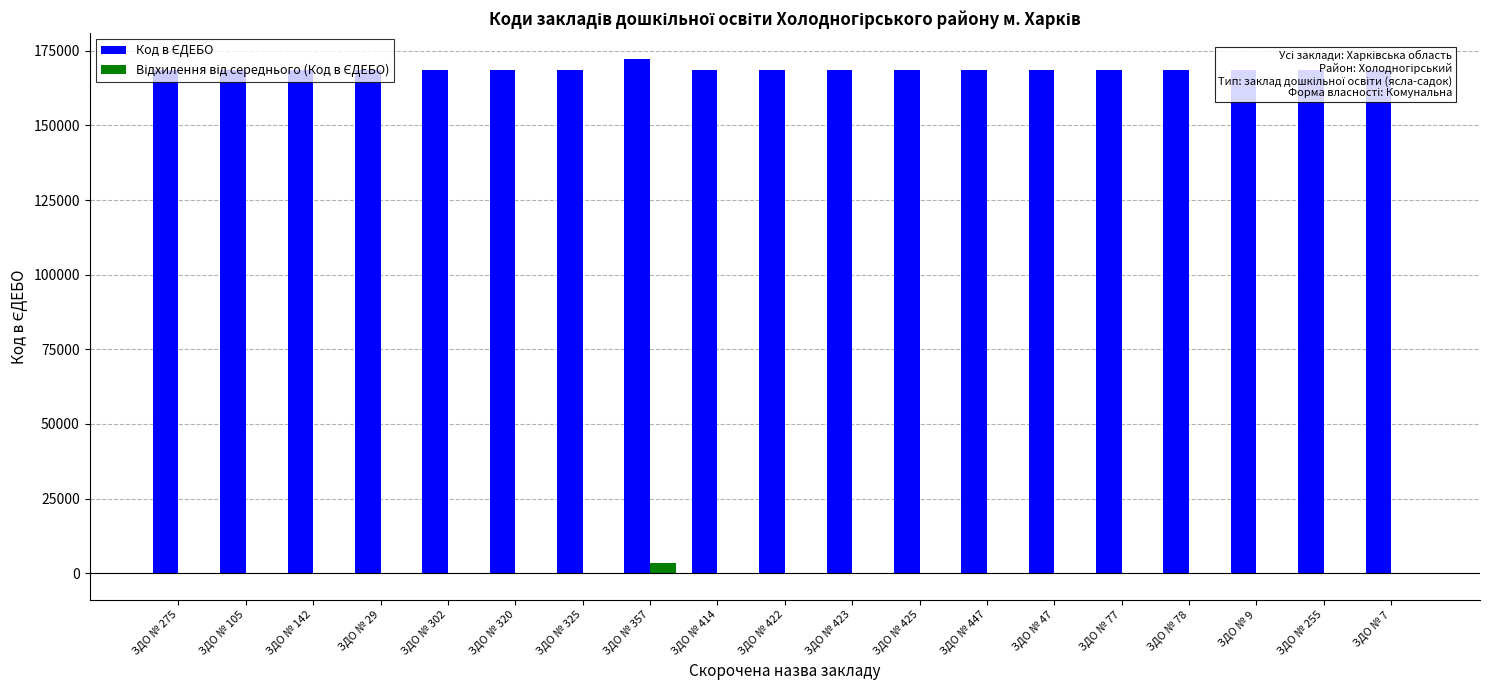

Rank the series at ЗДО № 77 from lowest to highest value.

Відхилення від середнього (Код в ЄДЕБО), Код в ЄДЕБО